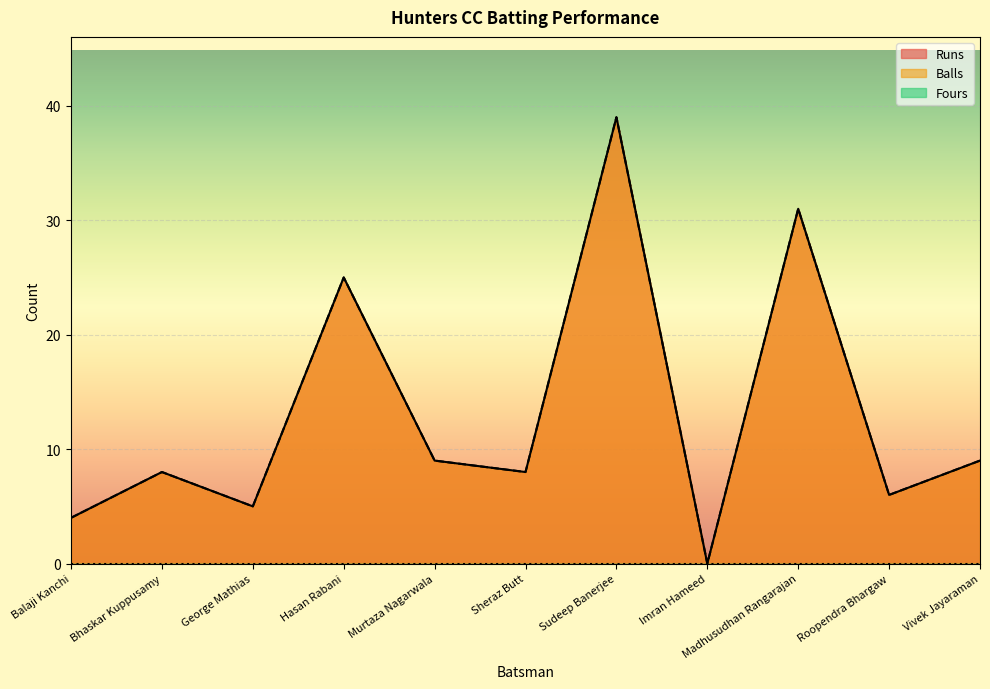

Rank the series at Murtaza Nagarwala from lowest to highest value.

Runs, Balls